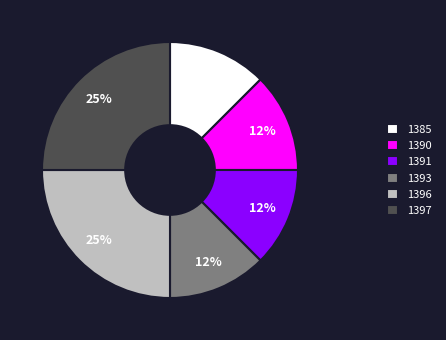

Is it true that 1385 is 25% of the pie?

False